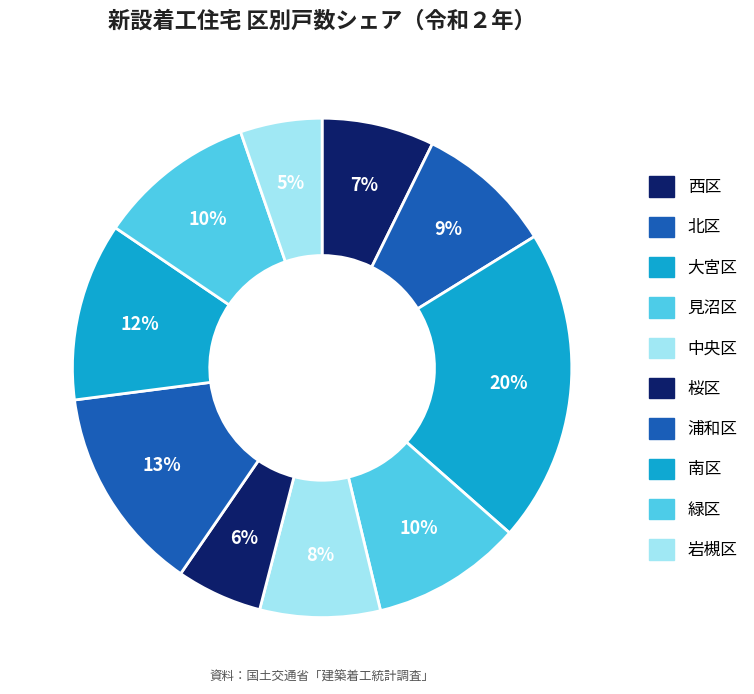

What percentage is the 岩槻区 slice, to the nearest percent?

5%